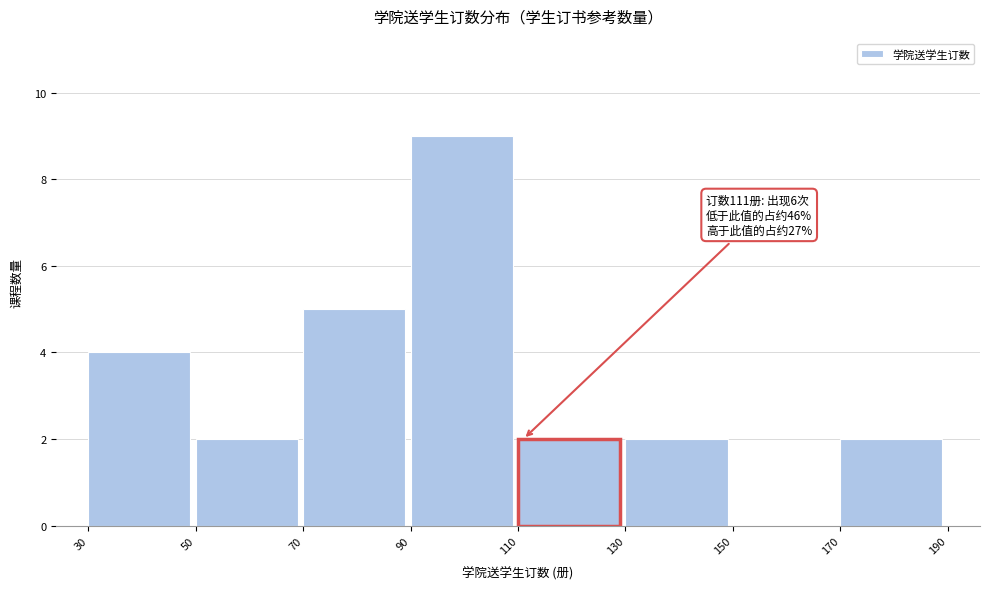

Over which range of the x-axis is the bar tallest?

90 to 110